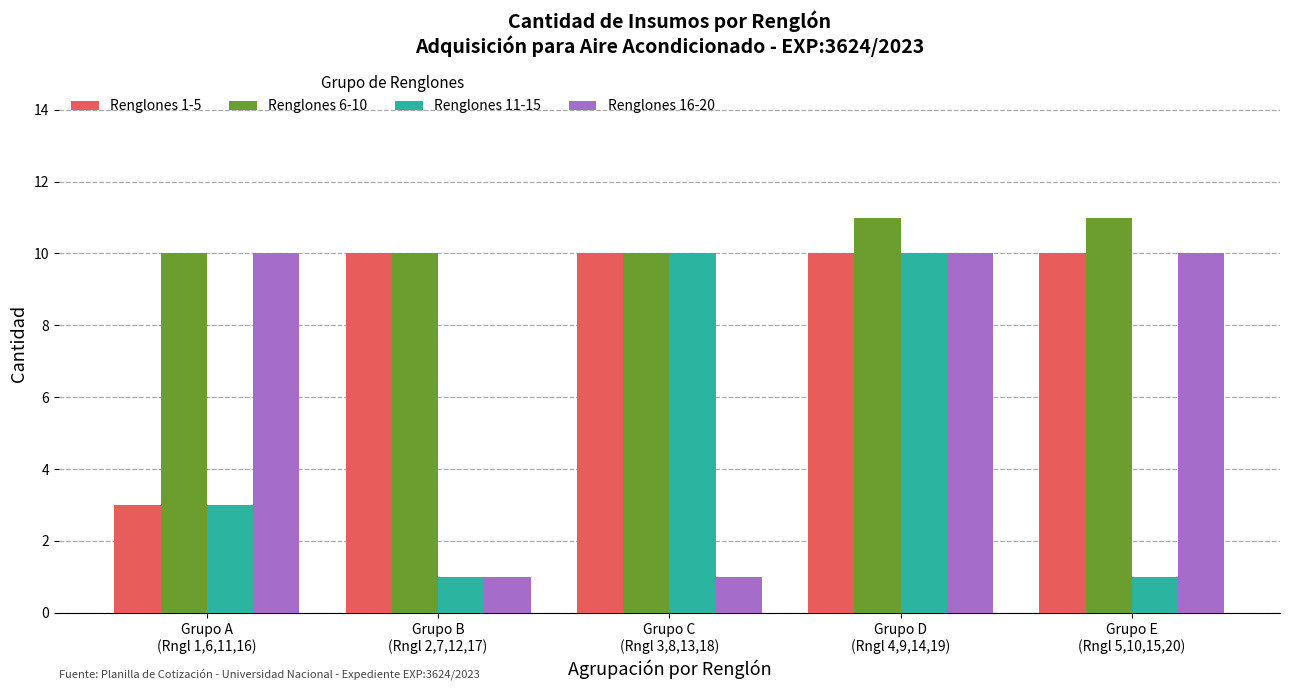

What is the maximum value shown in the chart?

11